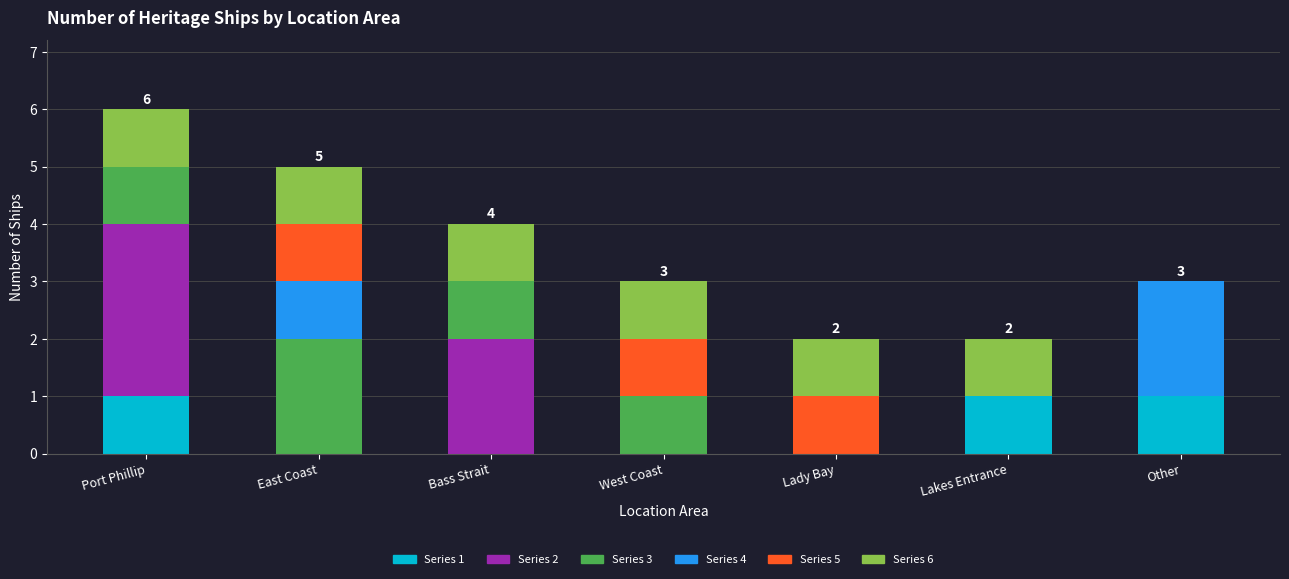

What is the total value across all series at Bass Strait?

4